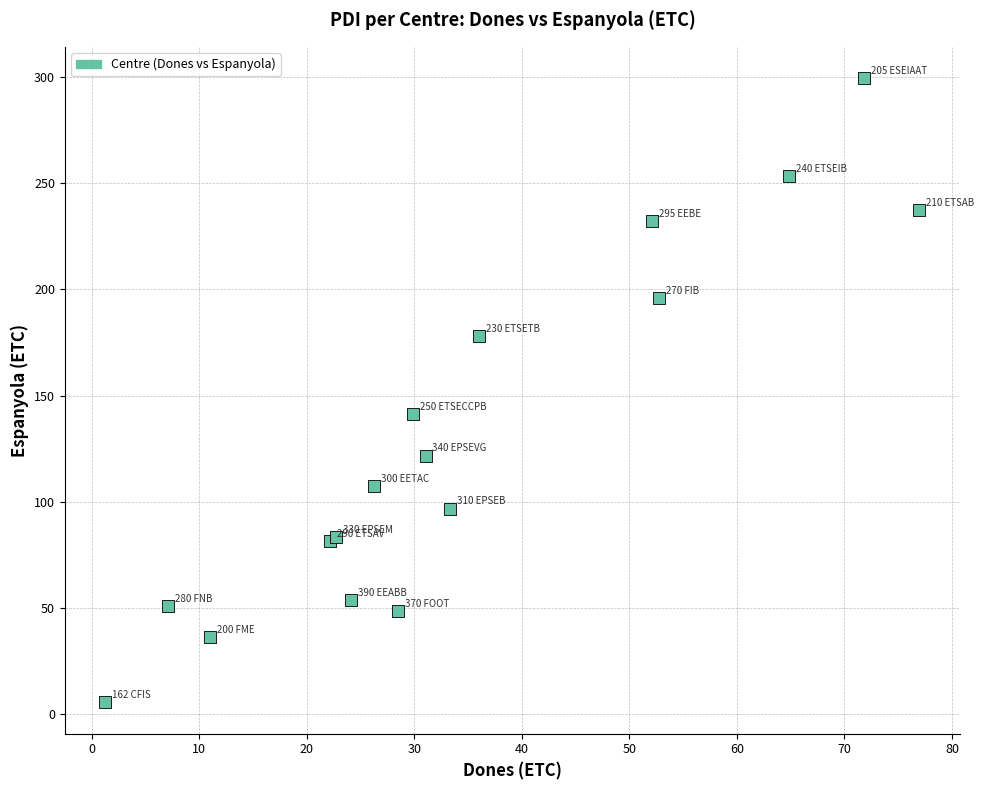

What Y value in the scatter plot is closest to 152?

141.3